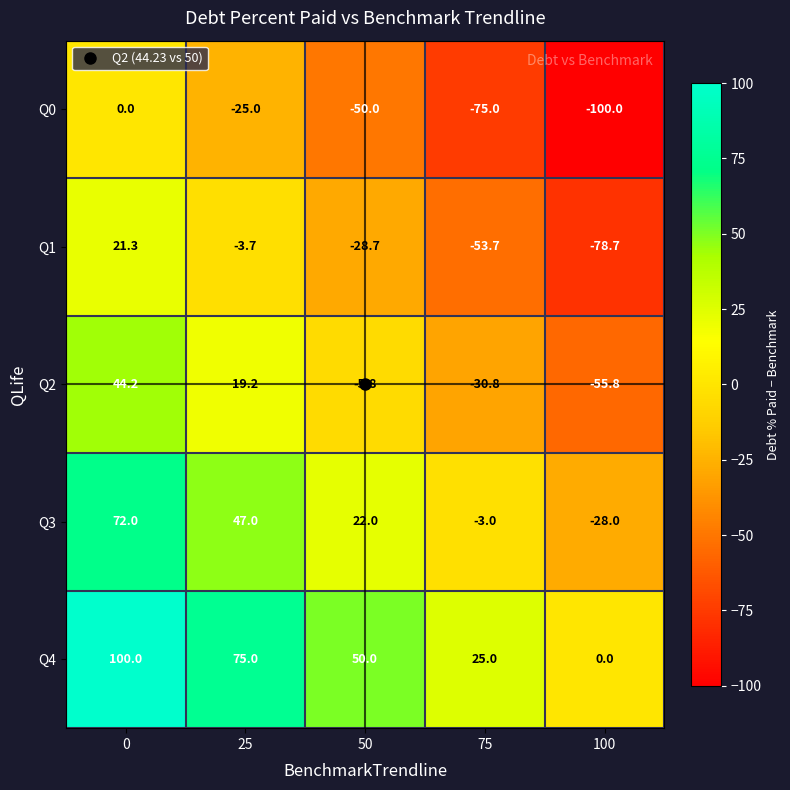

How many distinct data groups are displayed?

5